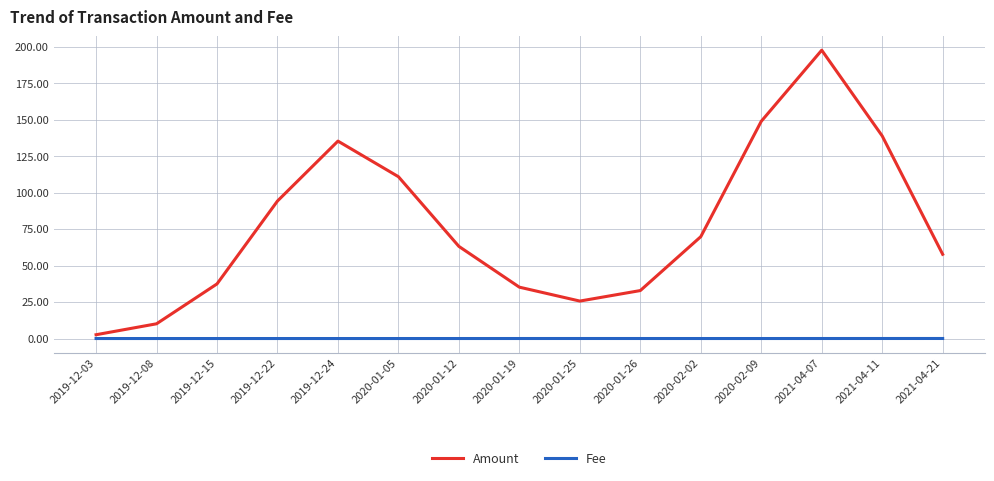

True or false: Fee and Amount intersect in this chart.

False